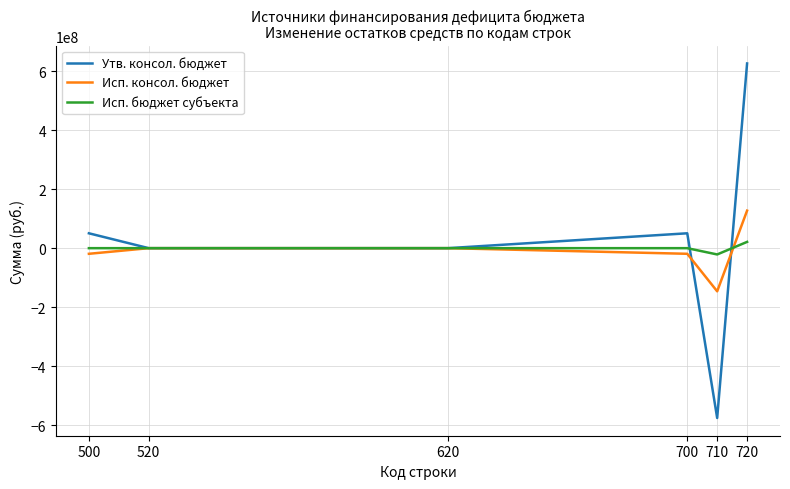

Reading left to right, what are all the values shown in this chart?

Утв. консол. бюджет: 50477943.7	0.0	0.0	50477943.7	-576155307.5	626633251.2
Исп. консол. бюджет: -19084810.3	0.0	0.0	-19084810.3	-146375047.4	127290237.1
Исп. бюджет субъекта: 0.0	0.0	0.0	0.0	-21315769.9	21315769.9